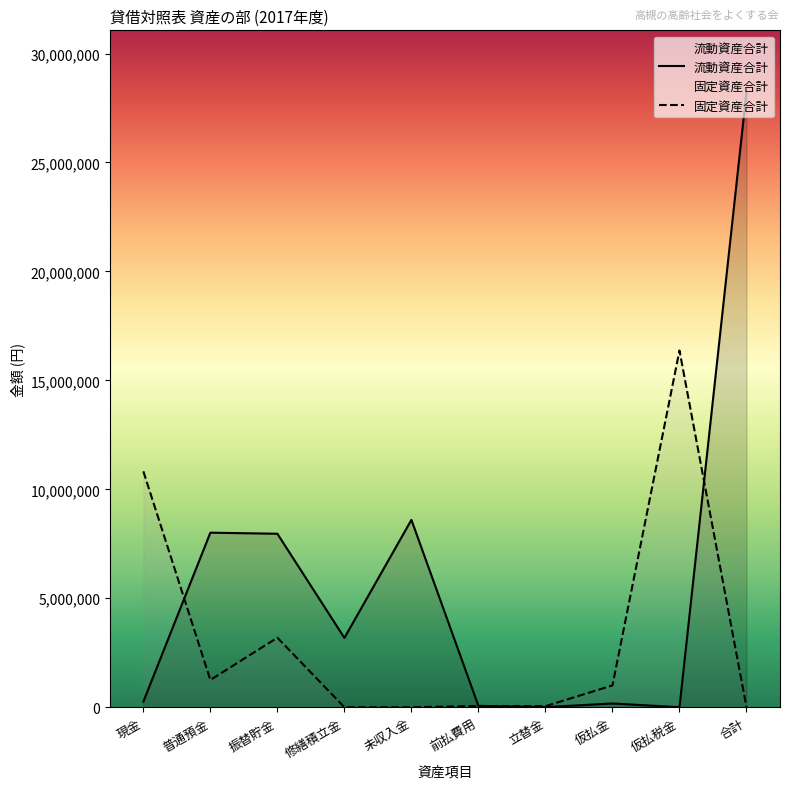

What is the label of the 2nd point from the left?

普通預金